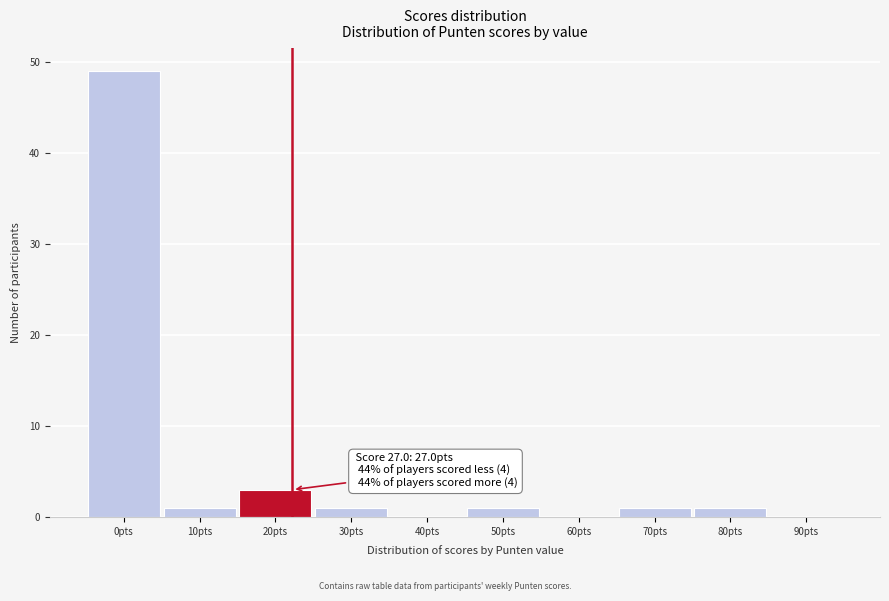

Reading right to left, transcribe all the data shown in this chart.

90pts=0	80pts=1	70pts=1	60pts=0	50pts=1	40pts=0	30pts=1	20pts=3	10pts=1	0pts=49